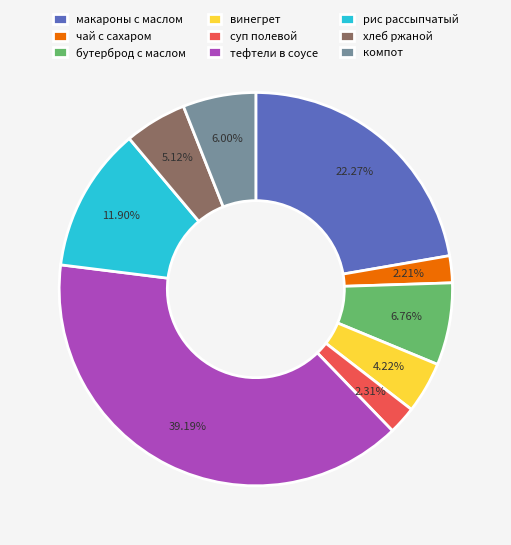

To the nearest percent, what is the difference between the largest and smallest slice percentages?

37%